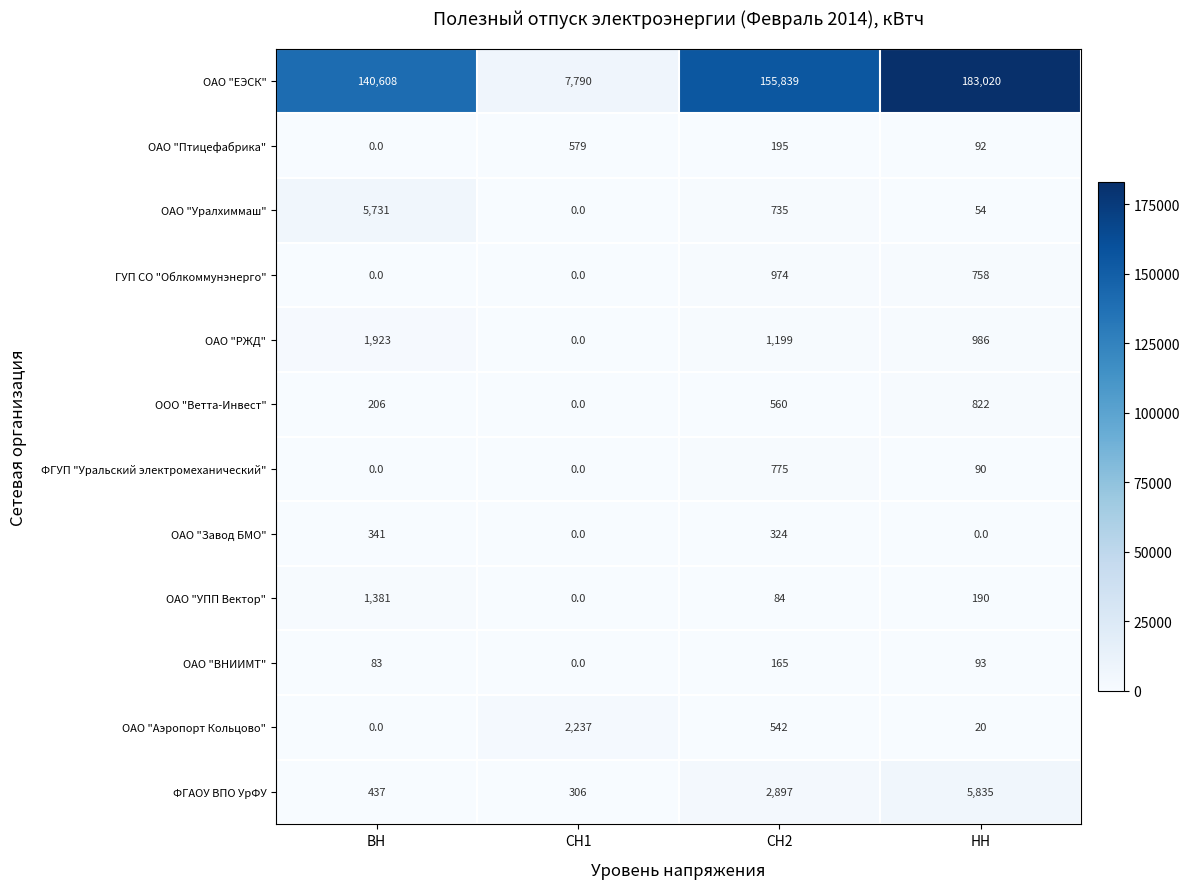

Which category has the lowest value in the ОАО "РЖД" series?

СН1